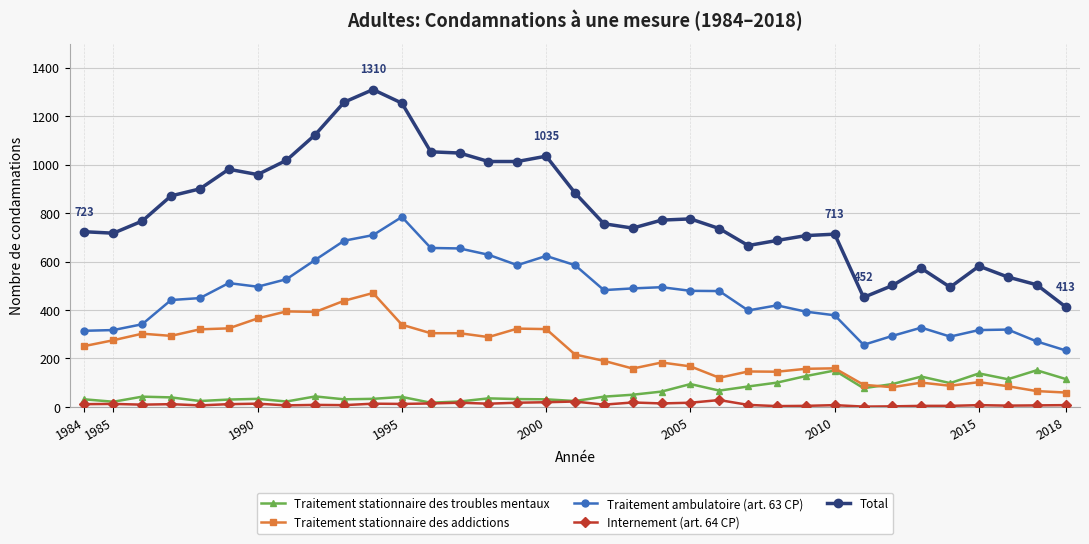

Which series has the largest range (max minus min)?

Total